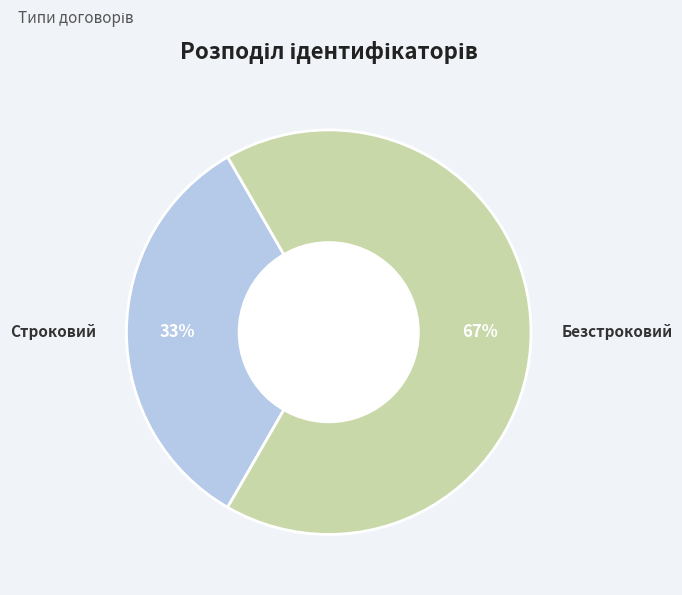

Is there any slice that represents more than half of the pie?

Yes